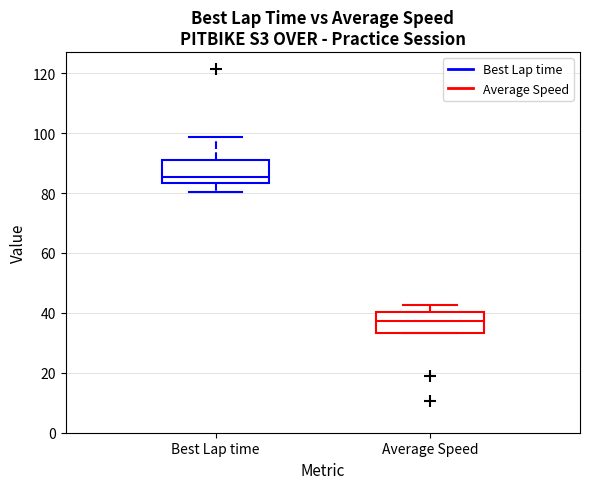

Where does the median line of the box for Best Lap time sit on the y-axis? The values are not printed on the chart, so give them approximately, as read against the axis.

86